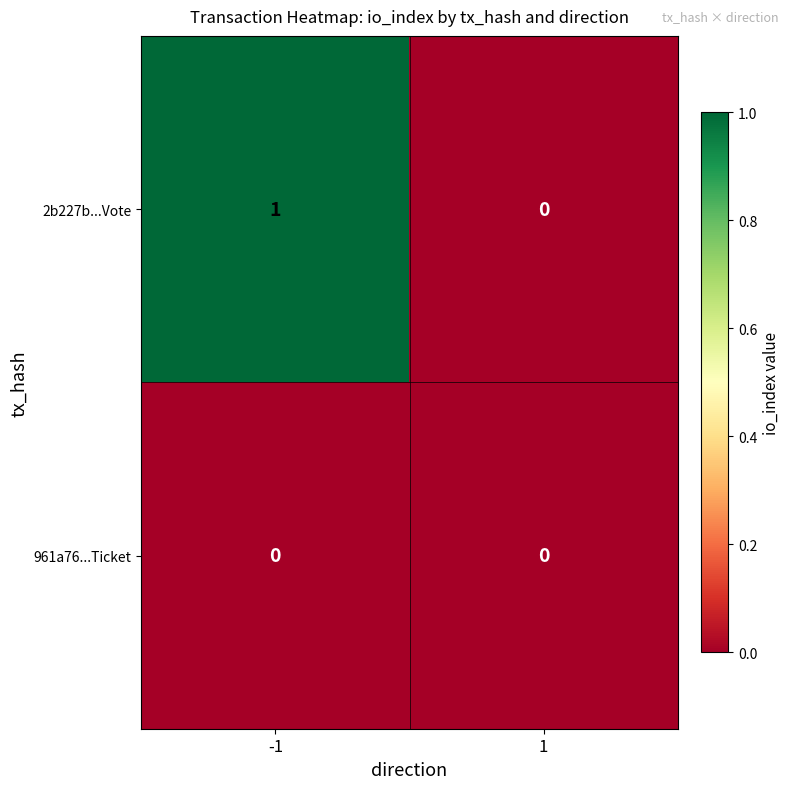

Between -1 and 1, which series saw the biggest shift?

2b227b...Vote